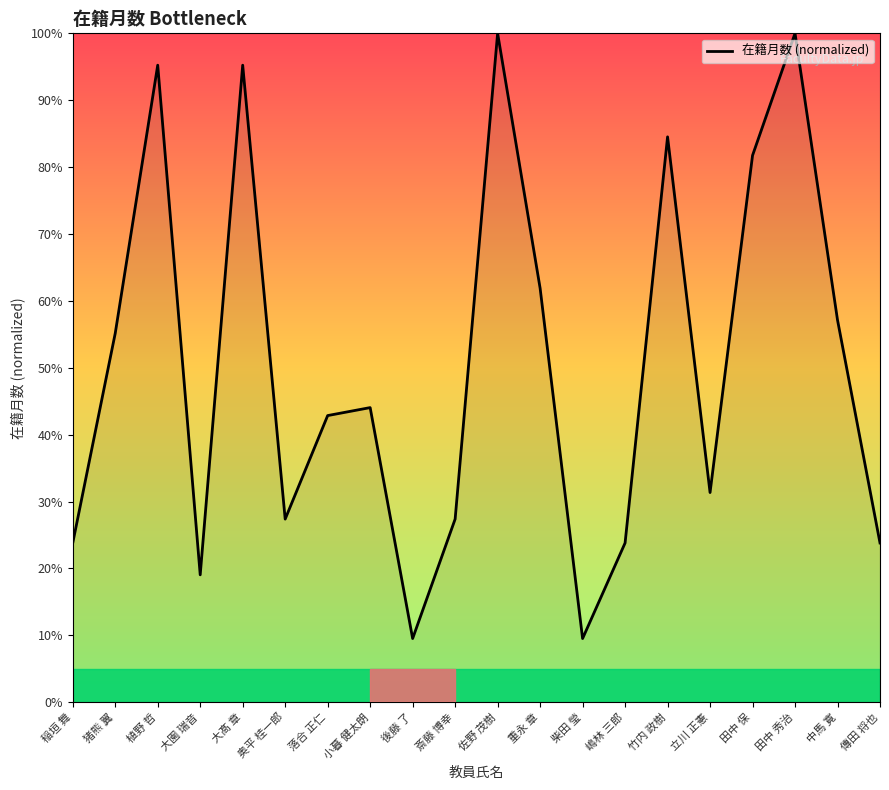

Reading left to right, what are all the values shown in this chart?

23.8	55.2	95.2	19.0	95.2	27.4	42.9	44.0	9.5	27.4	100.0	61.9	9.5	23.8	84.5	31.3	81.7	100.0	57.1	23.8